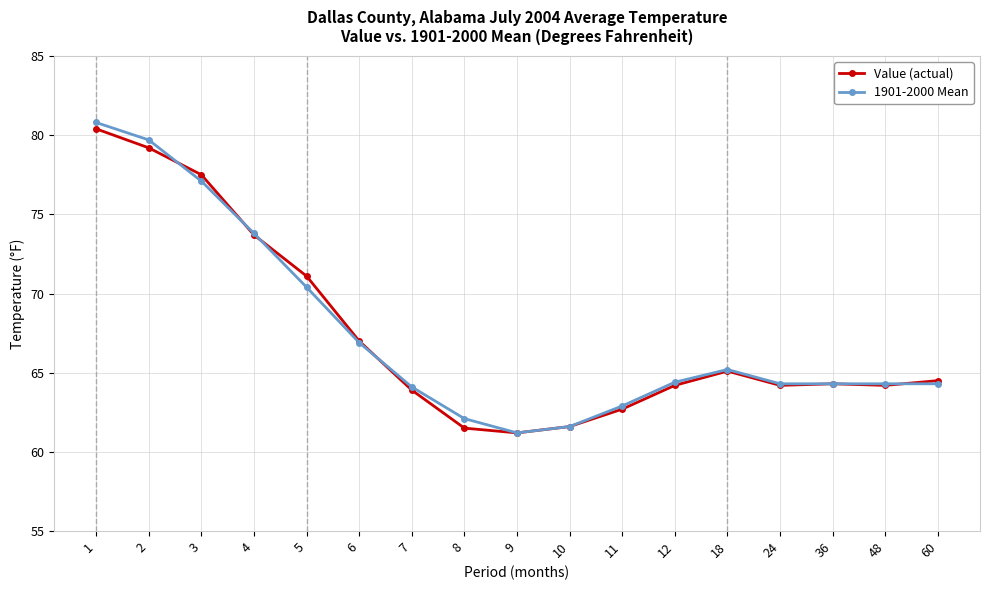

Is it true that Value (actual) equals 101.5 at 48?

False